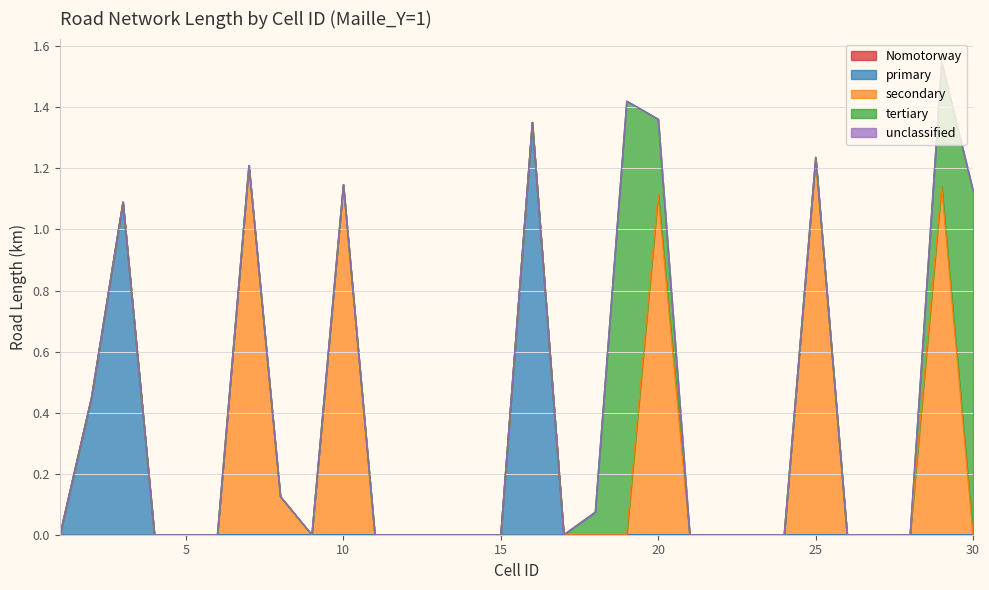

Reading right to left, list all the values displayed in this chart.

Nomotorway: 0.0	0.0	0.0	0.0	0.0	0.0	0.0	0.0	0.0	0.0	0.0	0.0	0.0	0.0	0.0	0.0	0.0	0.0	0.0	0.0	0.0	0.0	0.0	0.0	0.0	0.0	0.0	0.0	0.0	0.0
primary: 0.0	0.0	0.0	0.0	0.0	0.0	0.0	0.0	0.0	0.0	0.0	0.0	0.0	0.0	1.4	0.0	0.0	0.0	0.0	0.0	0.0	0.0	0.0	0.0	0.0	0.0	0.0	1.1	0.4	0.0
secondary: 0.0	1.1	0.0	0.0	0.0	1.2	0.0	0.0	0.0	0.0	1.1	0.0	0.0	0.0	0.0	0.0	0.0	0.0	0.0	0.0	1.1	0.0	0.1	1.2	0.0	0.0	0.0	0.0	0.0	0.0
tertiary: 1.1	0.4	0.0	0.0	0.0	0.0	0.0	0.0	0.0	0.0	0.2	1.4	0.1	0.0	0.0	0.0	0.0	0.0	0.0	0.0	0.0	0.0	0.0	0.0	0.0	0.0	0.0	0.0	0.0	0.0
unclassified: 0.0	0.0	0.0	0.0	0.0	0.0	0.0	0.0	0.0	0.0	0.0	0.0	0.0	0.0	0.0	0.0	0.0	0.0	0.0	0.0	0.0	0.0	0.0	0.0	0.0	0.0	0.0	0.0	0.0	0.0